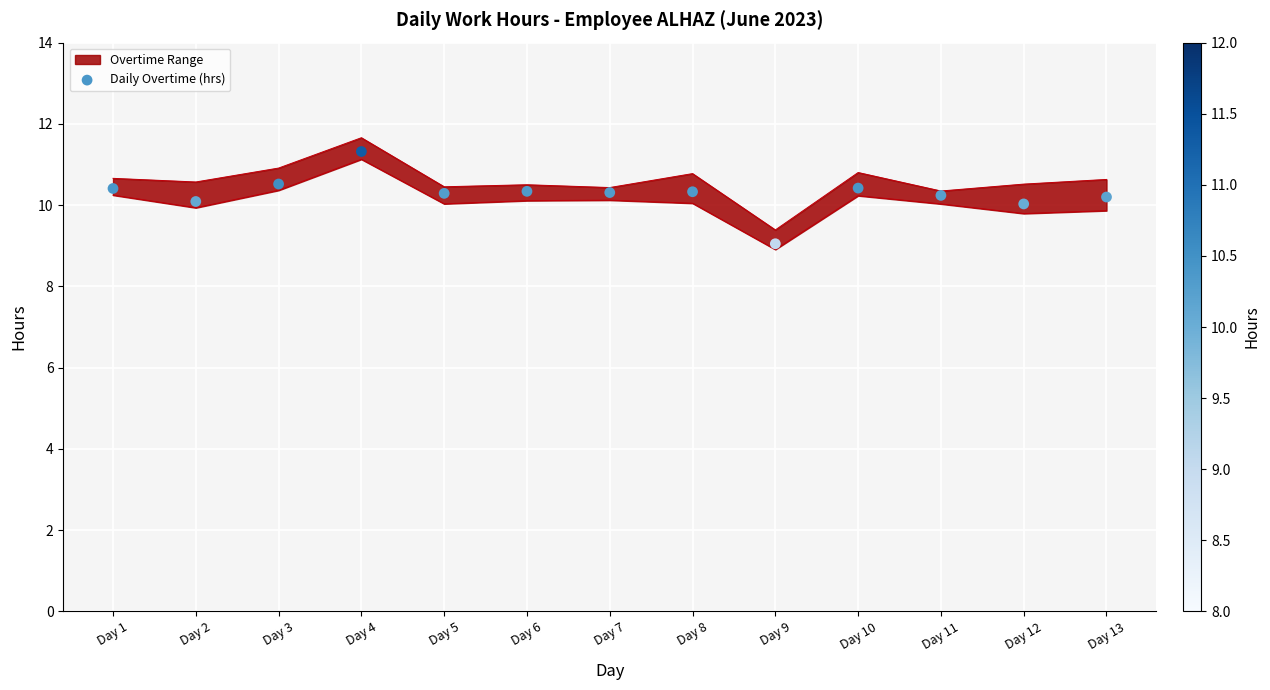

Approximately how many times larger is the value at Day 11 compared to Day 1?

1.0